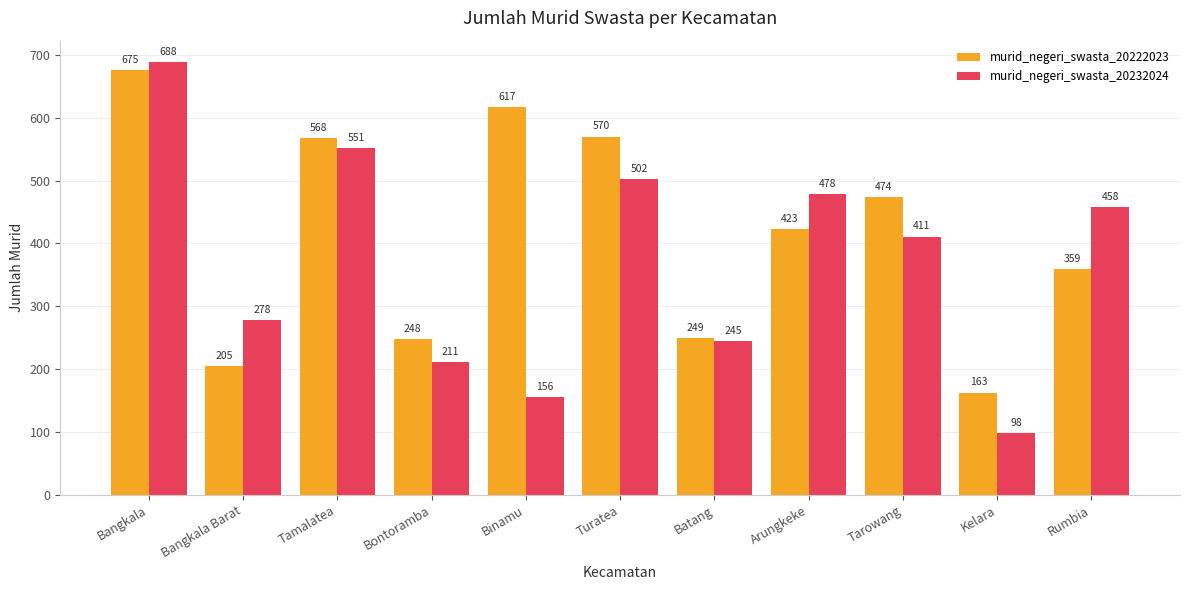

What is the label of the 10th bar from the right?

Bangkala Barat